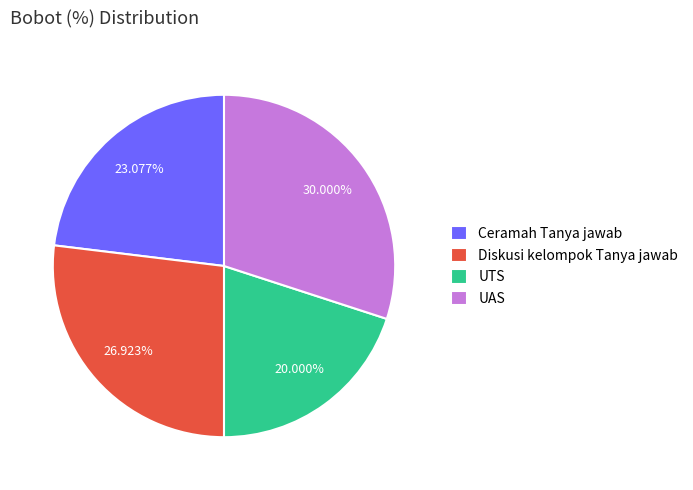

What percentage is the Ceramah Tanya jawab slice, to the nearest percent?

23%